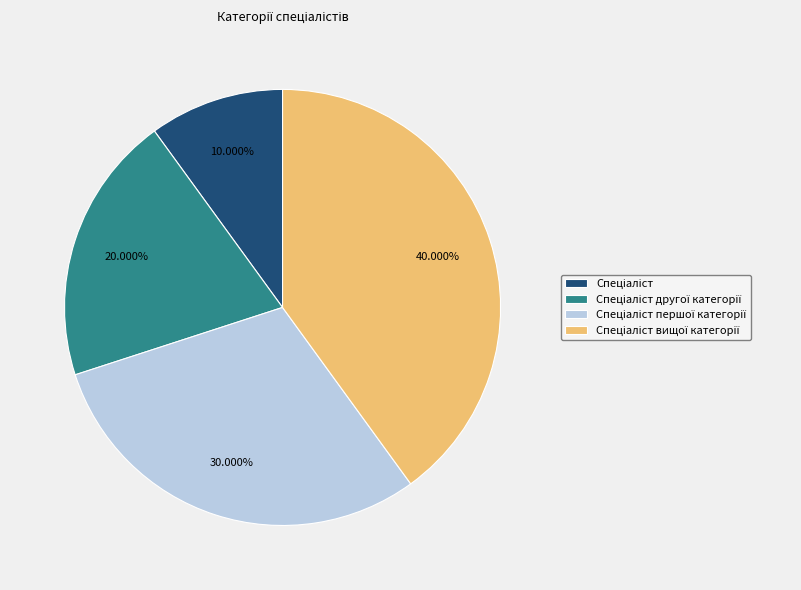

Is there any slice that represents more than half of the pie?

No